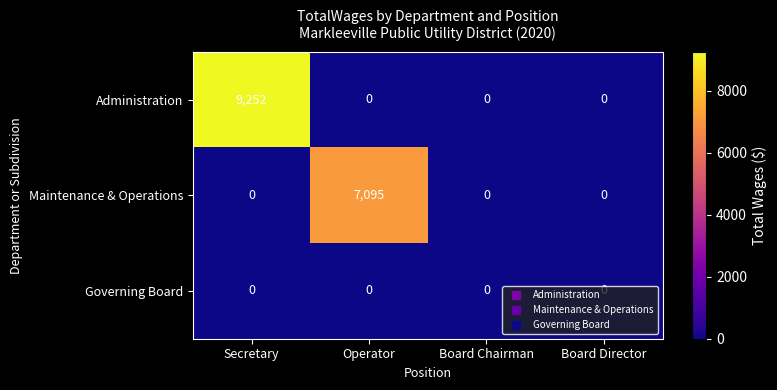

Which series has the widest spread of values?

Administration